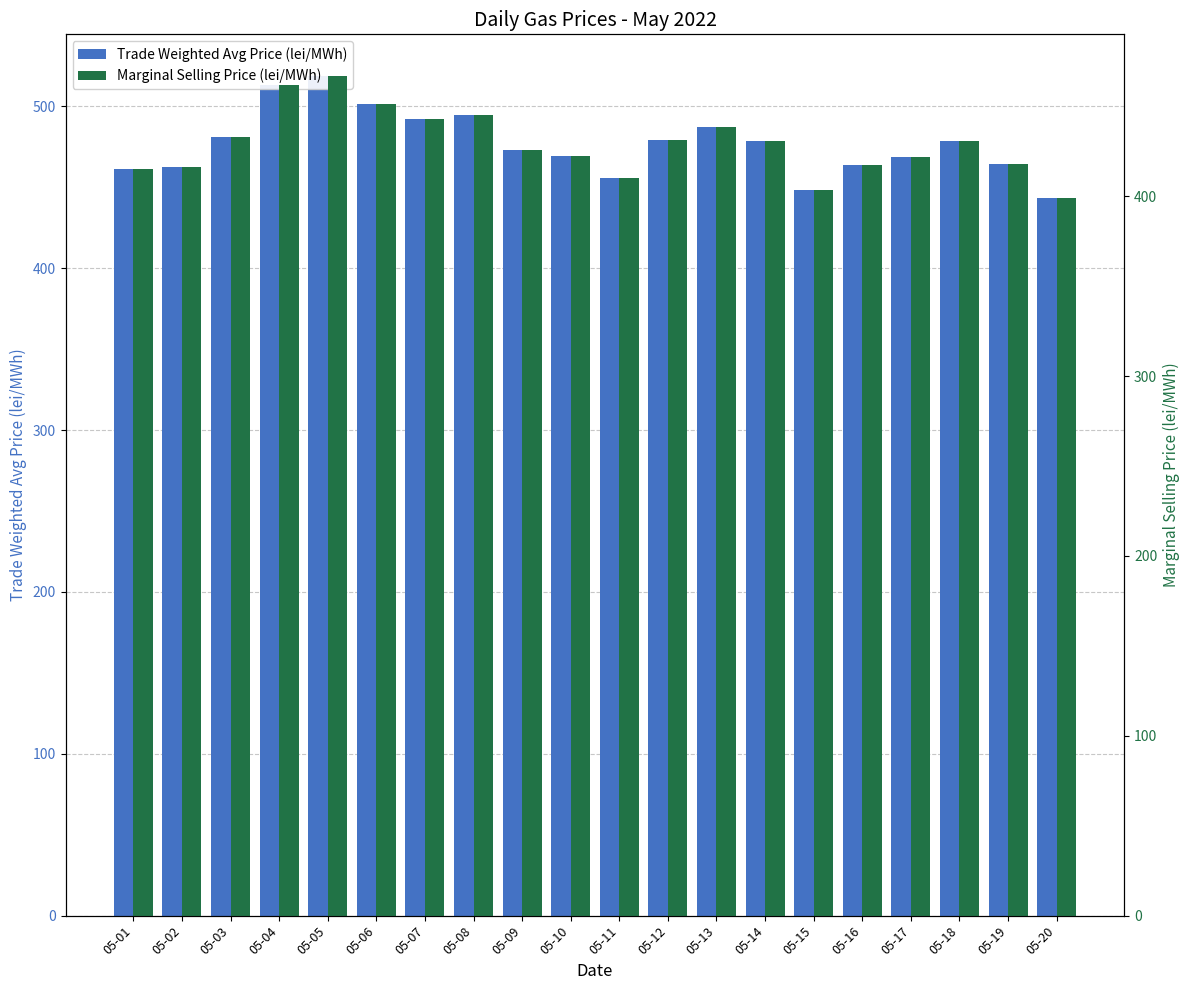

Between 05-04 and 05-11, which series saw the biggest shift?

Trade Weighted Avg Price (lei/MWh)